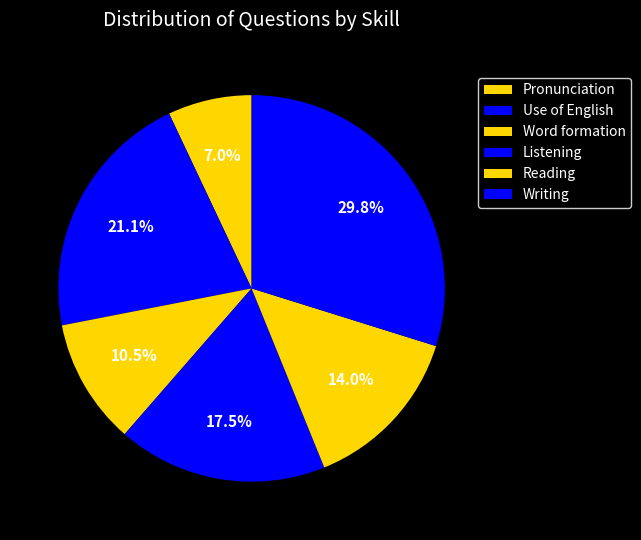

Combined, what portion of the pie is Word formation and Writing?

40.4%